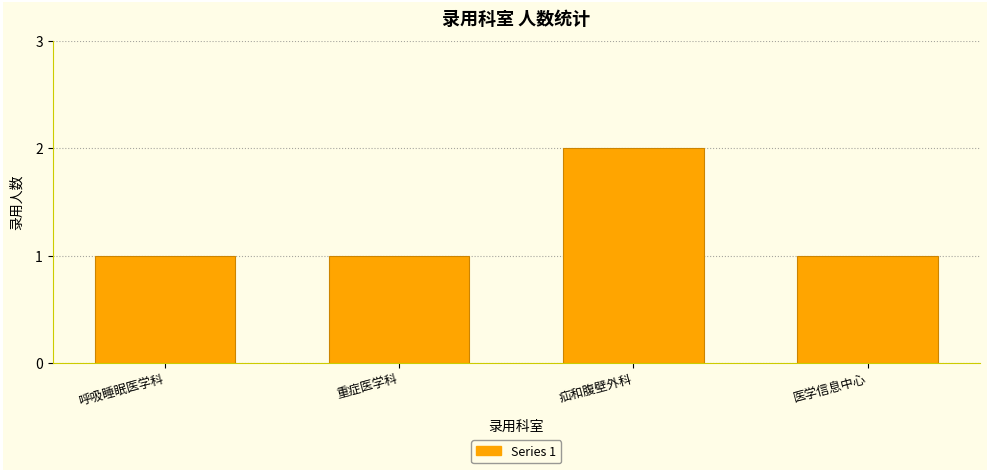

The chart shows a value of 2 at 重症医学科. True or false?

False